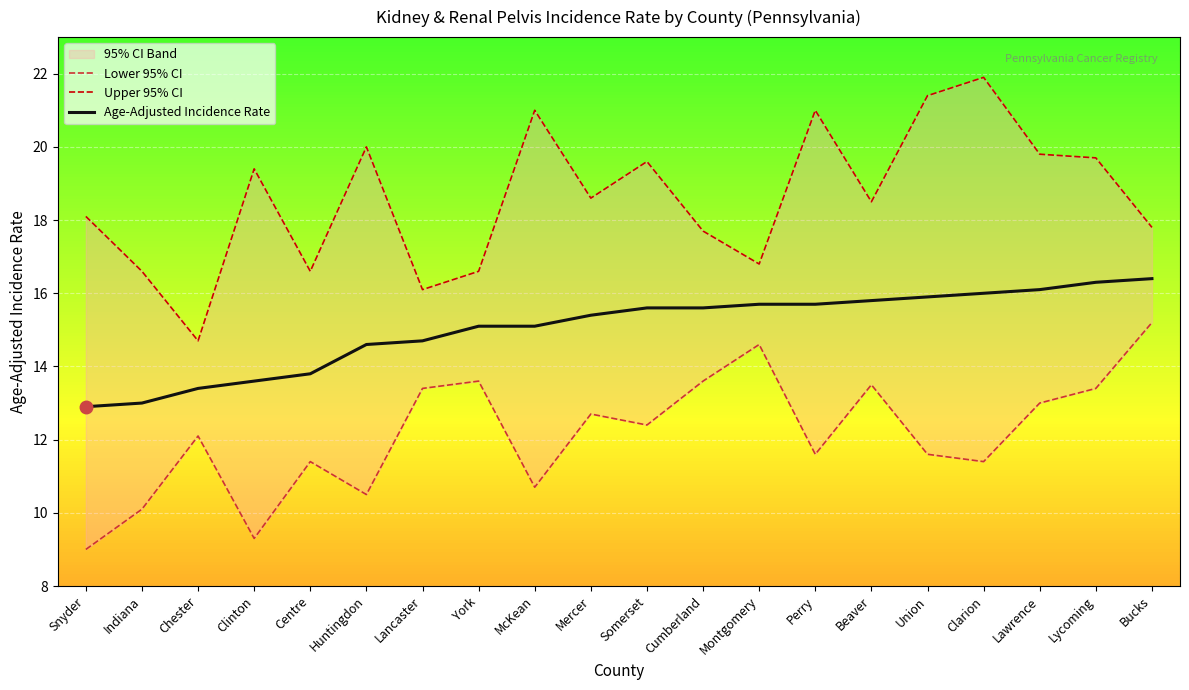

What is the difference between the second highest and minimum values in the Lower 95% CI series?

5.6